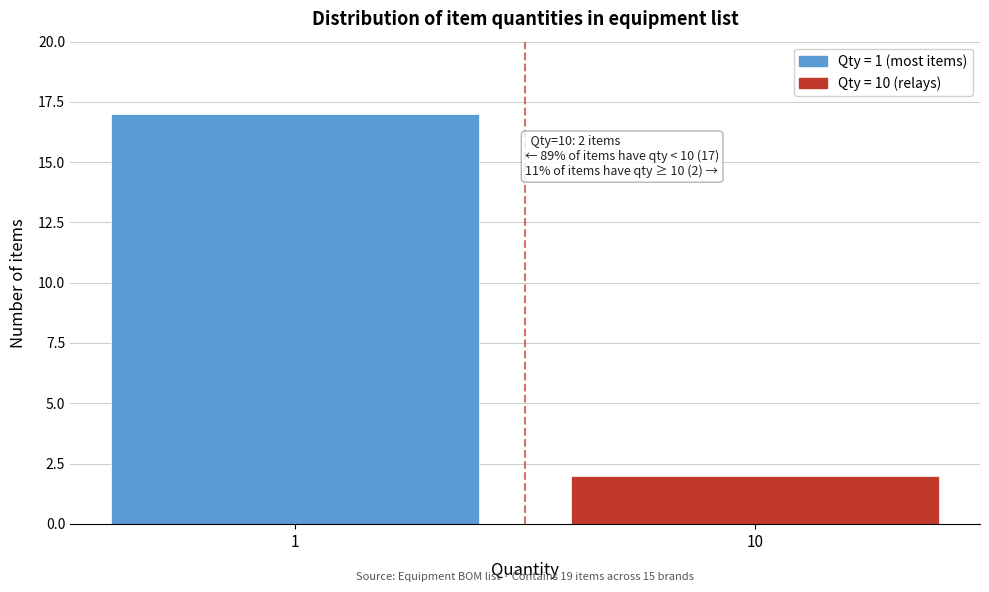

Reading right to left, extract all data points from this chart.

10=2	1=17